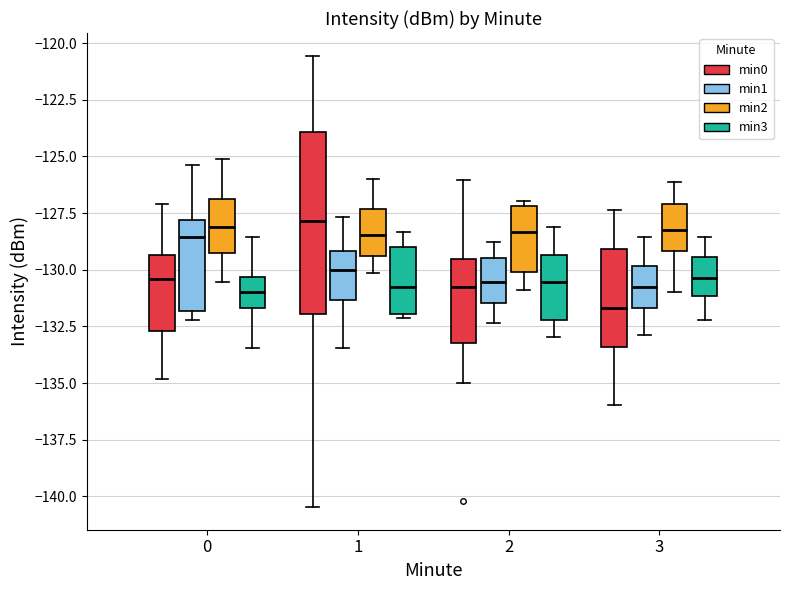

Comparing the boxes themselves (not the whiskers), which one is the tallest?

1 (min0)